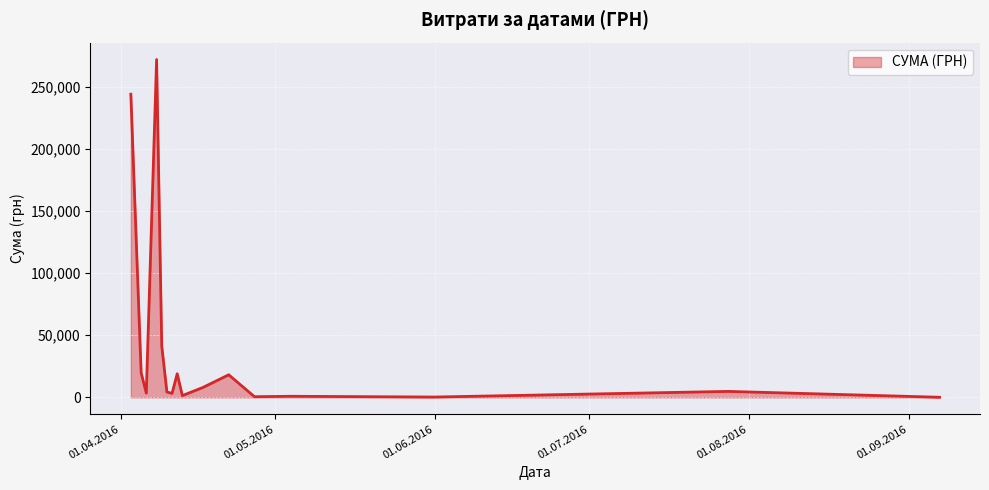

How many lines are shown in the chart?

1